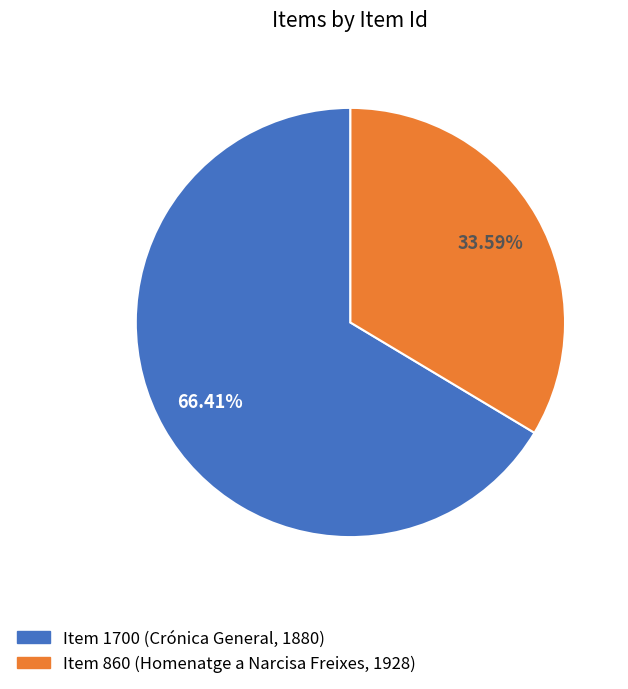

What is the ratio of the value at Item 1700 (Crónica General, 1880) to the value at Item 860 (Homenatge a Narcisa Freixes, 1928)?

2.0